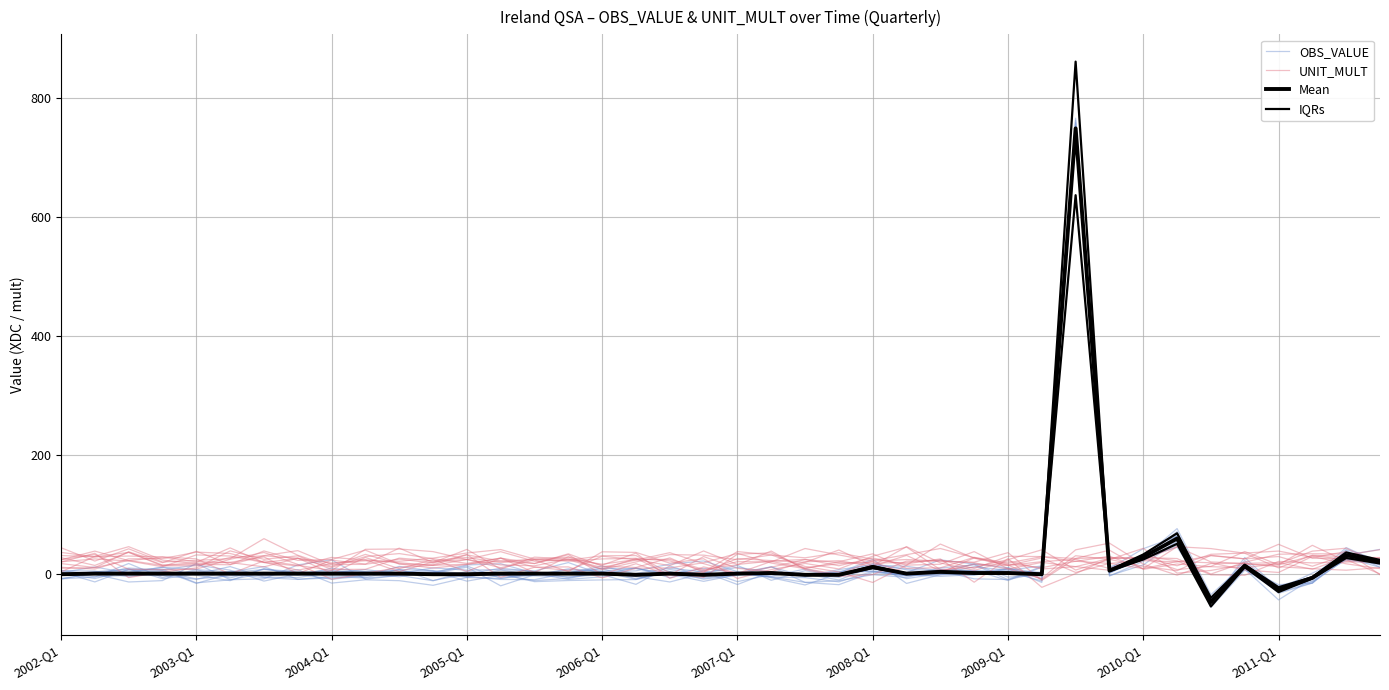

Where is the first local maximum for Mean?

18